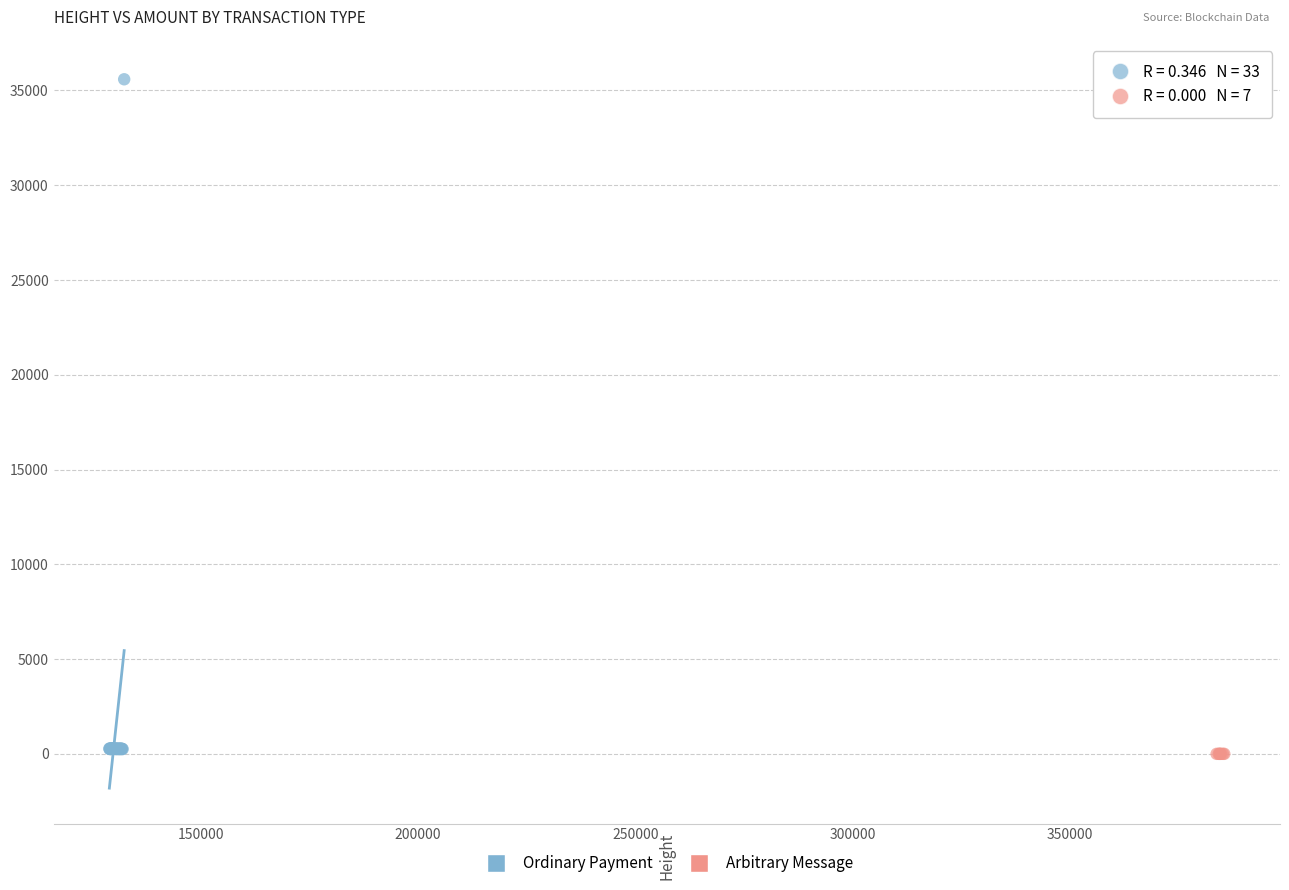

Which series reaches the maximum Y coordinate?

Ordinary Payment